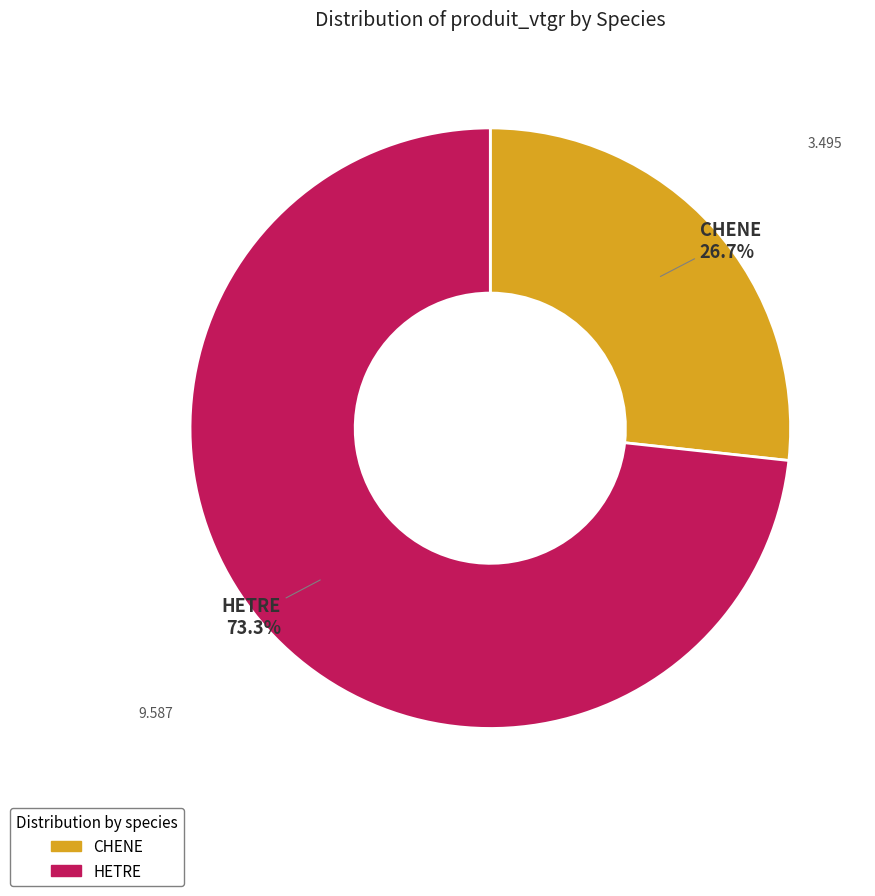

How many slices are in this pie chart?

2